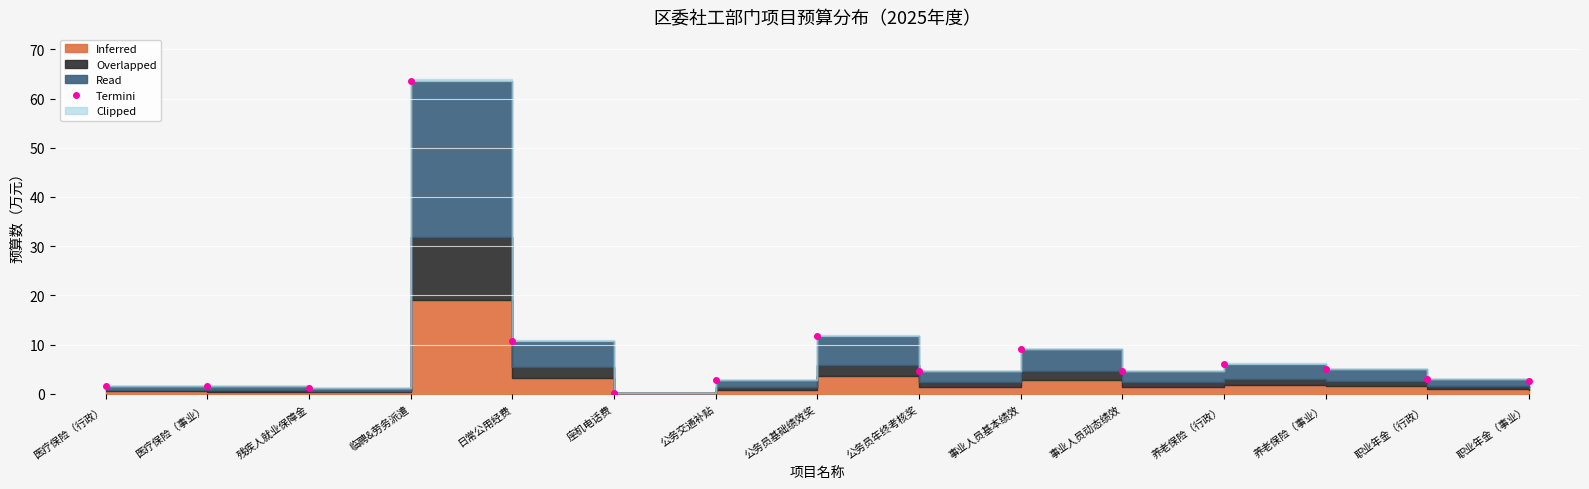

Which has a higher value, 养老保险（事业） or 公务交通补贴?

养老保险（事业）